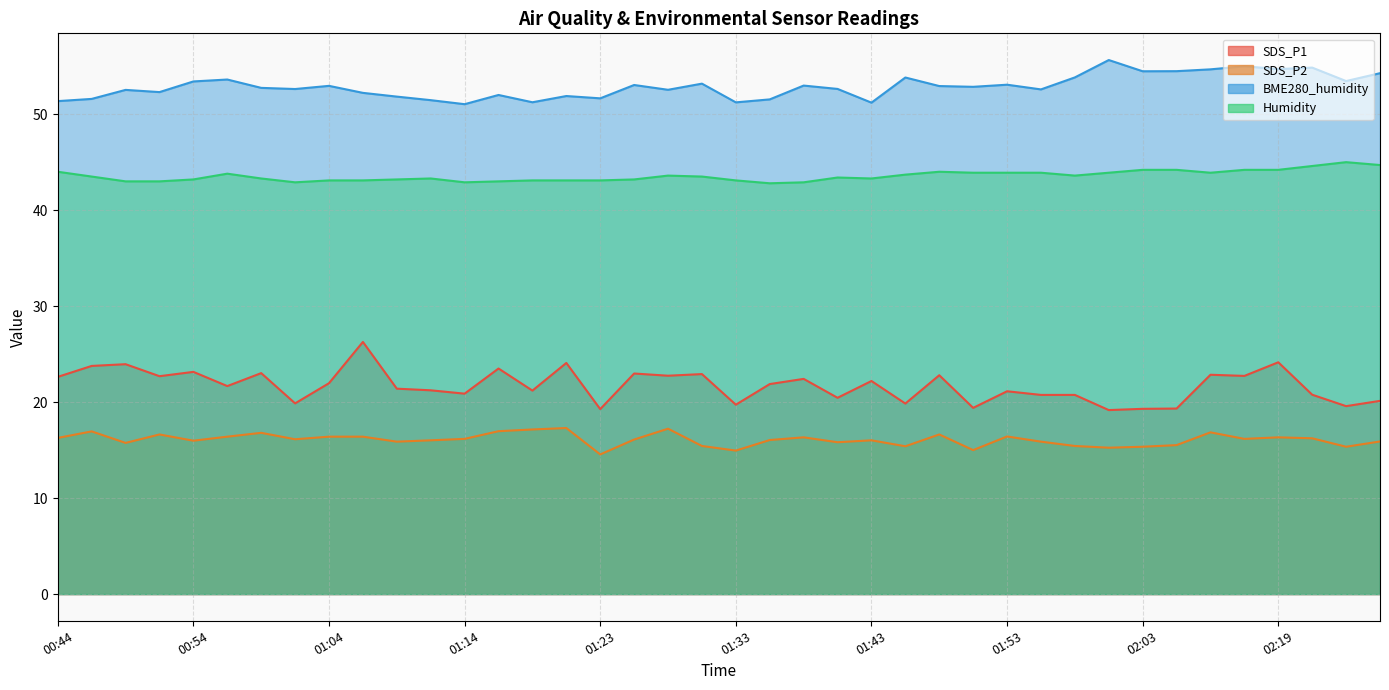

Which series has the largest total across all categories?

BME280_humidity